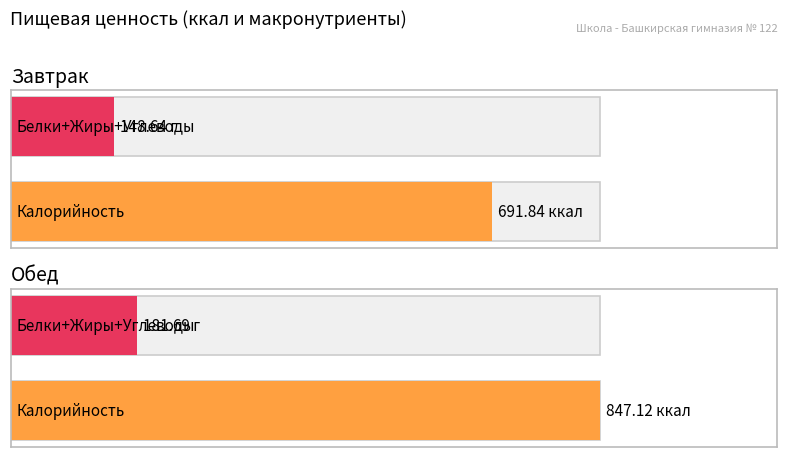

Which category has the highest value in the Белки series?

Завтрак